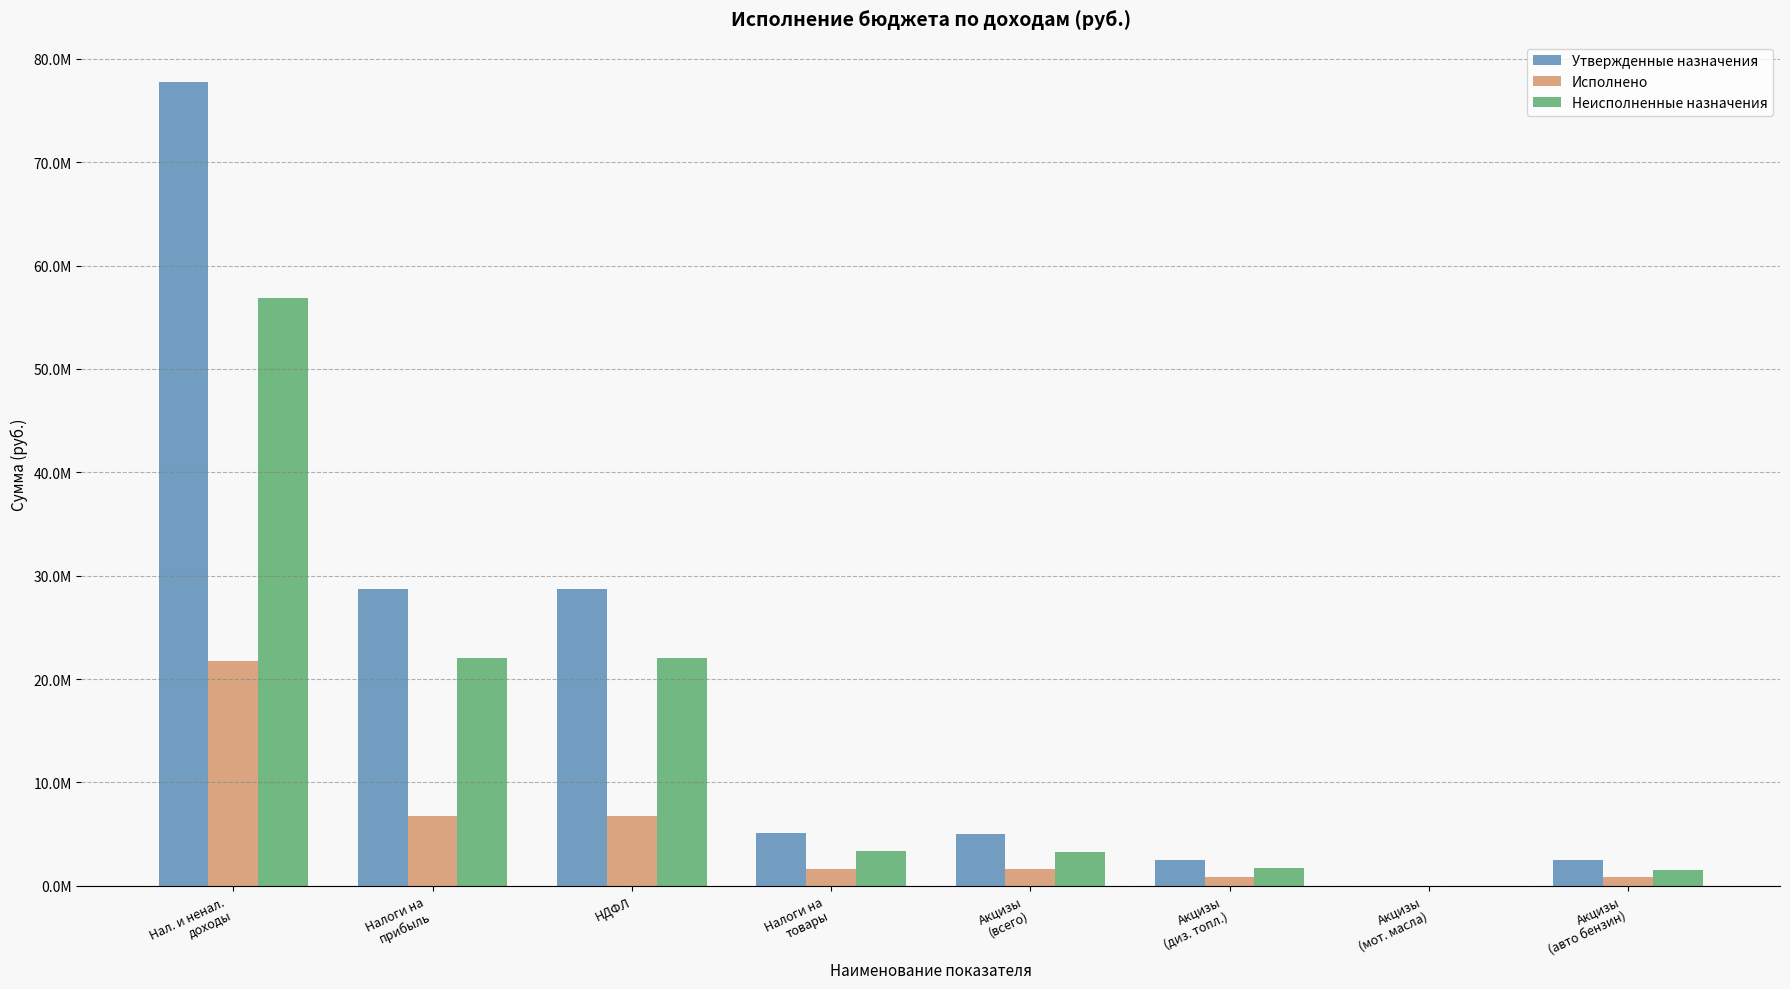

Are the bars horizontal?

No